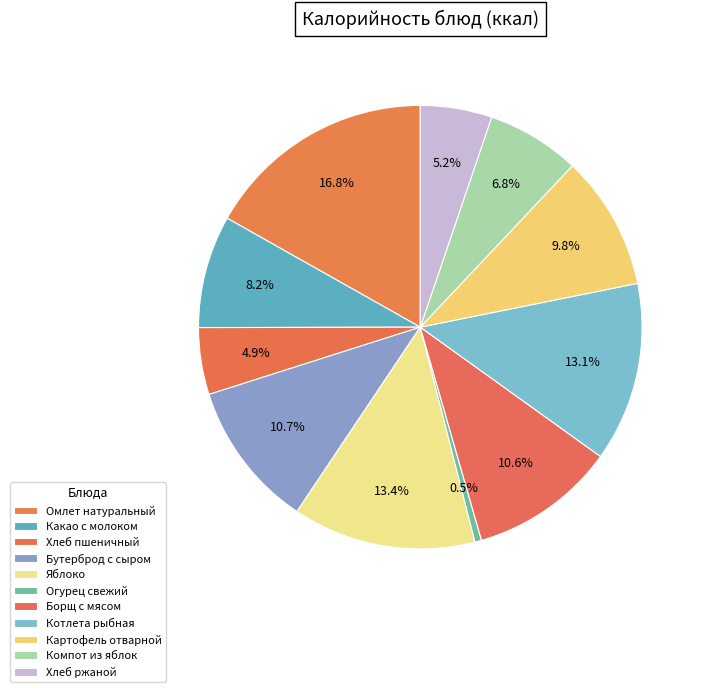

How many slices are in this pie chart?

11